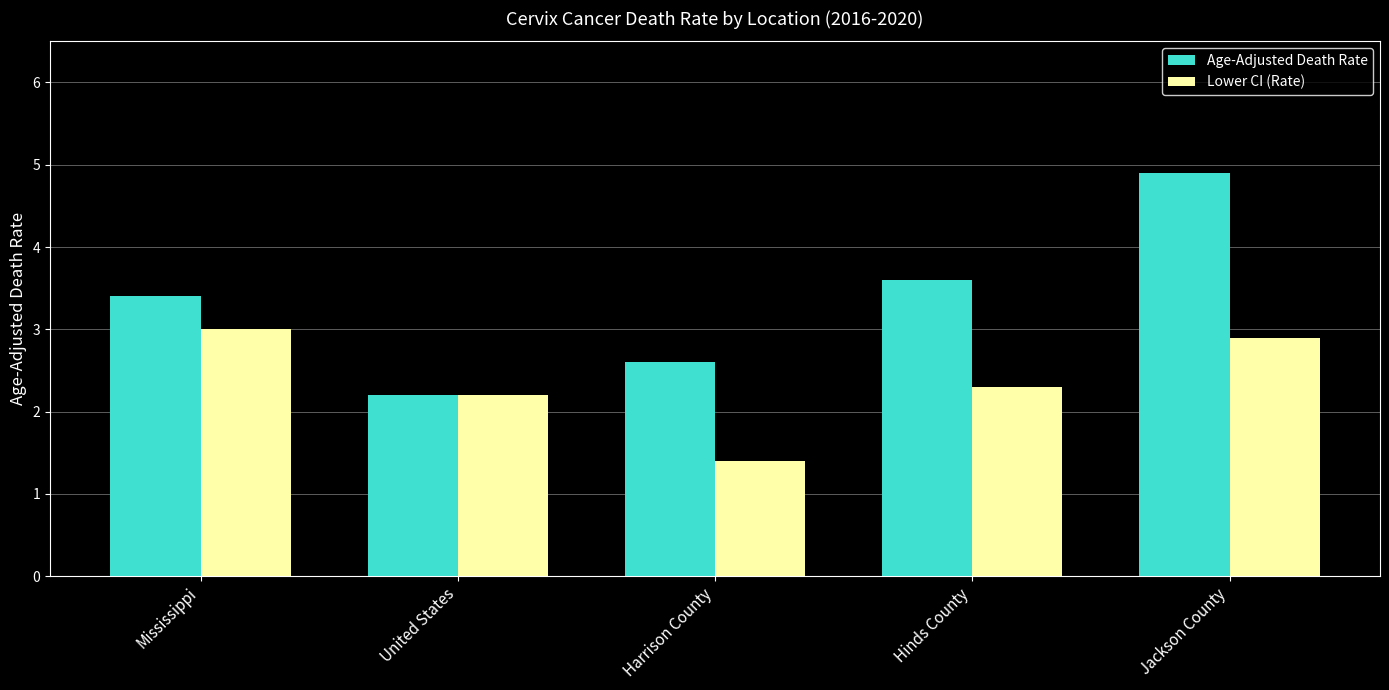

What is the smallest value displayed?

1.4